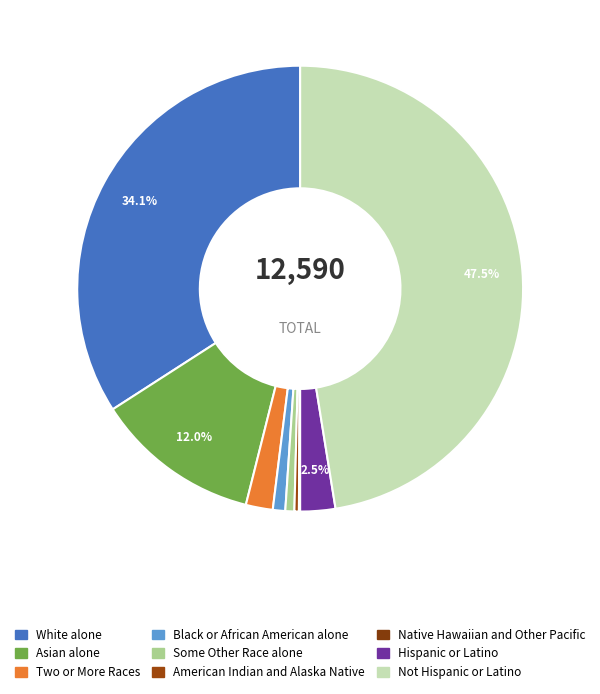

To the nearest percent, what percentage of the pie is Not Hispanic or Latino?

47%